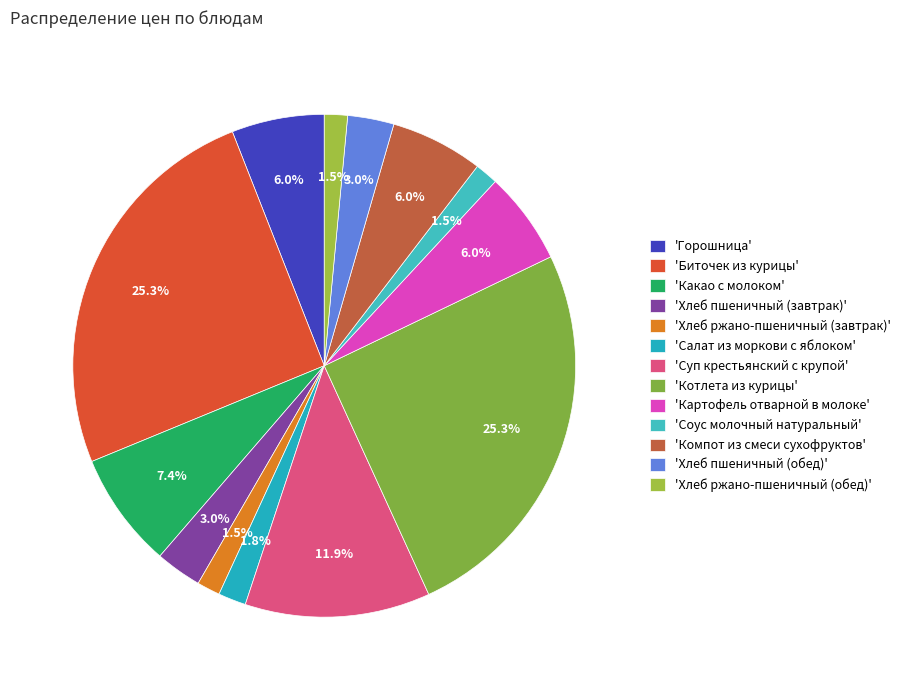

How many slices are in this pie chart?

13